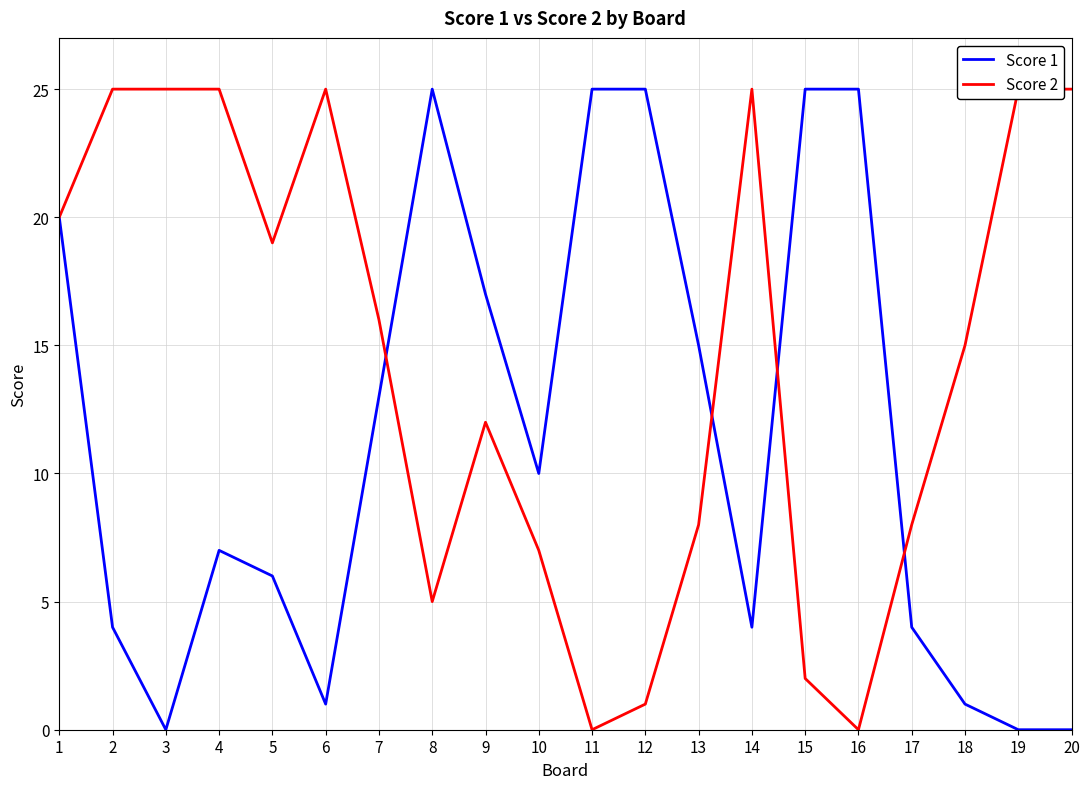

At how many categories does at least one series exceed 11?

18